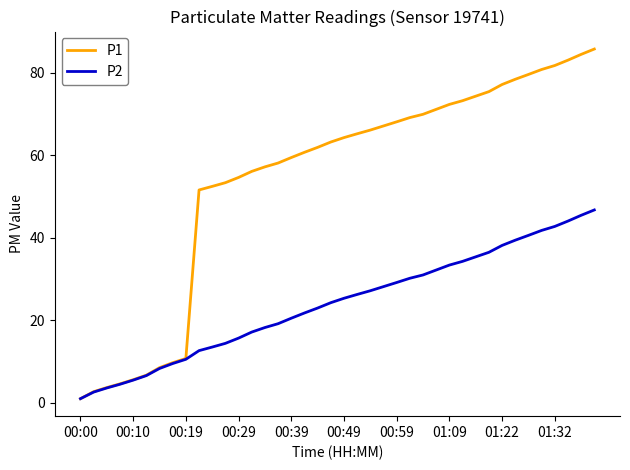

List the series in order of their overall mean, highest first.

P1, P2